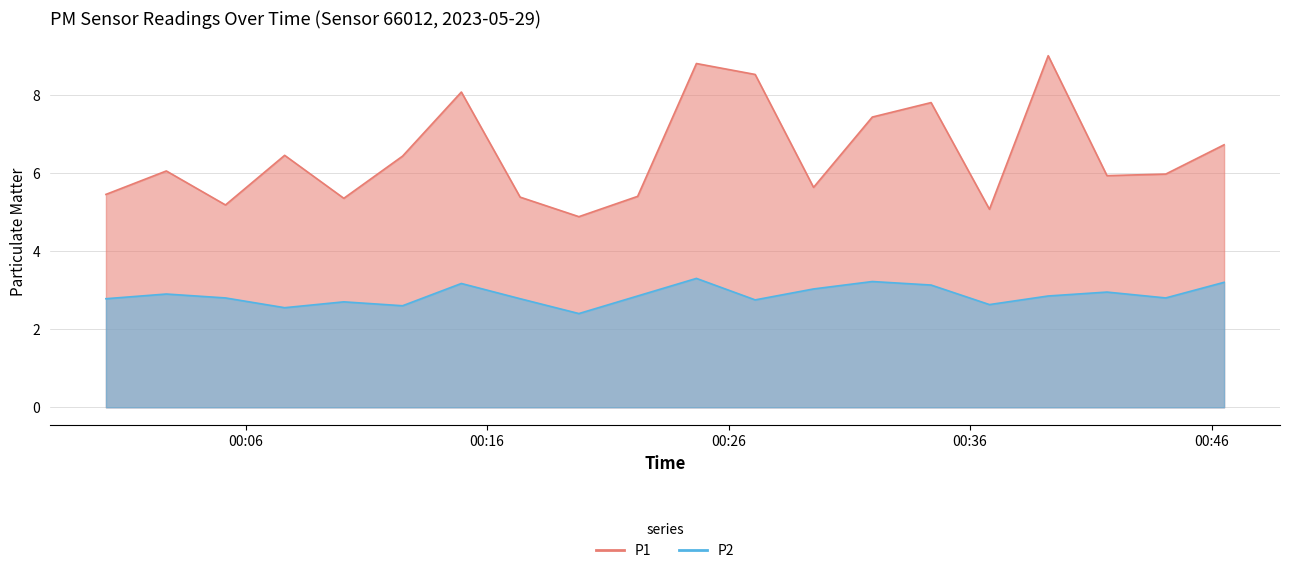

At how many categories does at least one series exceed 7?

6